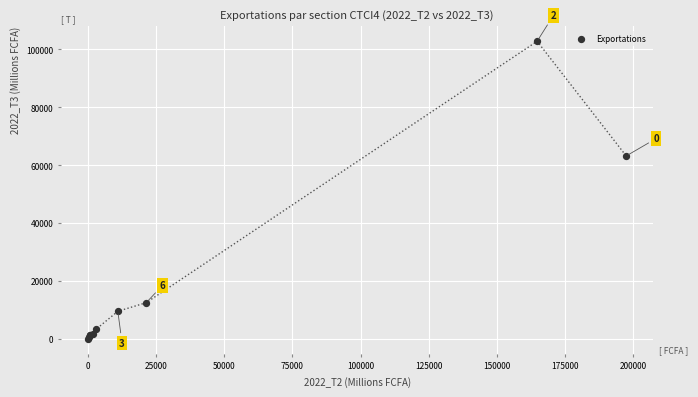

What Y value in the scatter plot is closest to 51421?

63222.5